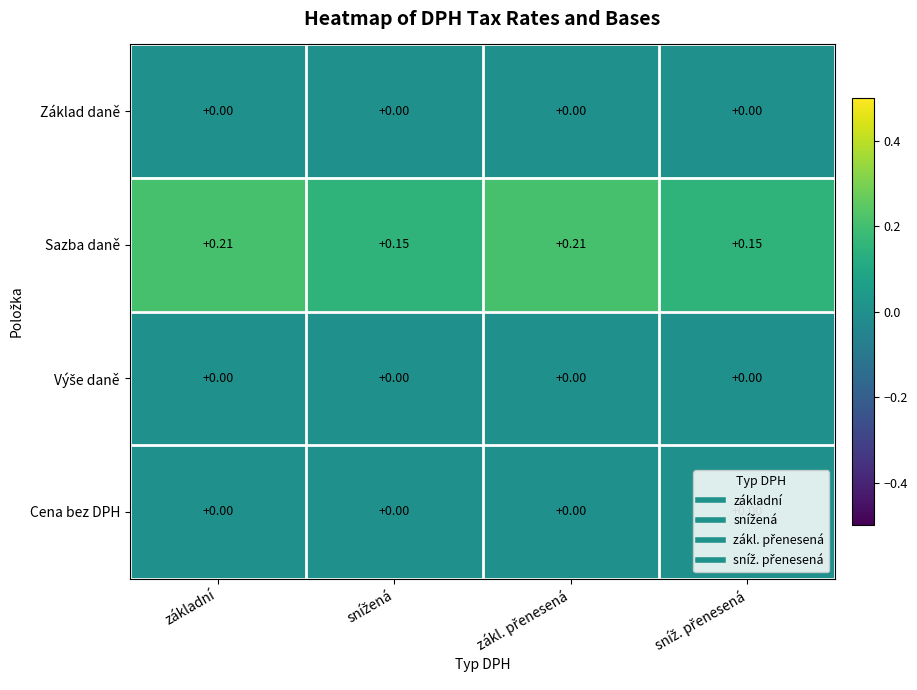

Which series has the largest total across all categories?

Sazba daně